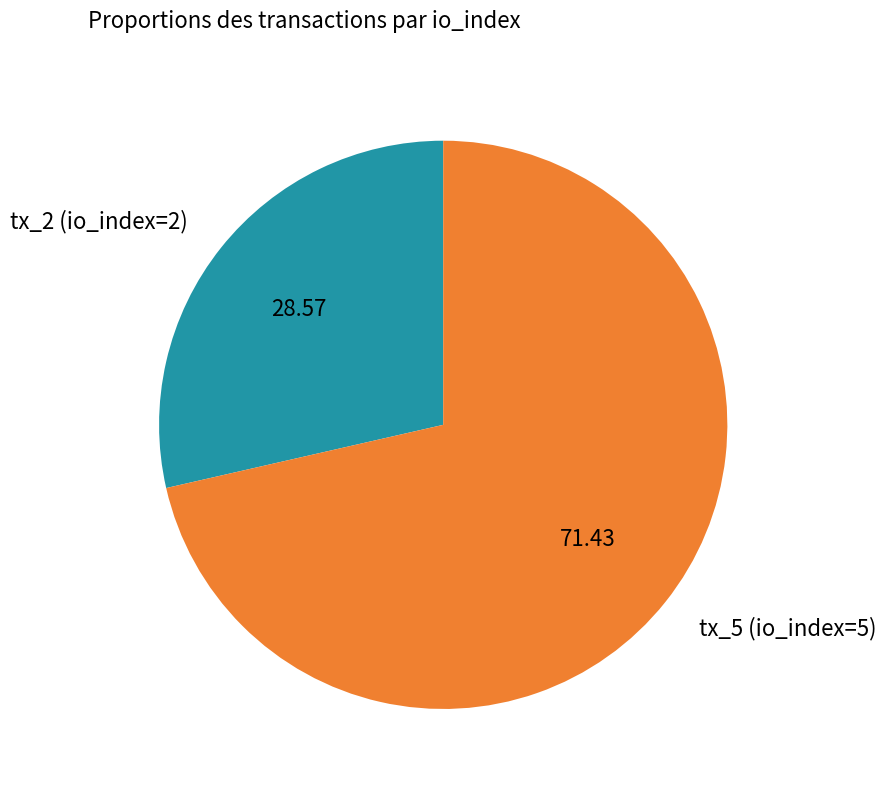

Is it true that tx_5 (io_index=5) is 83% of the pie?

False